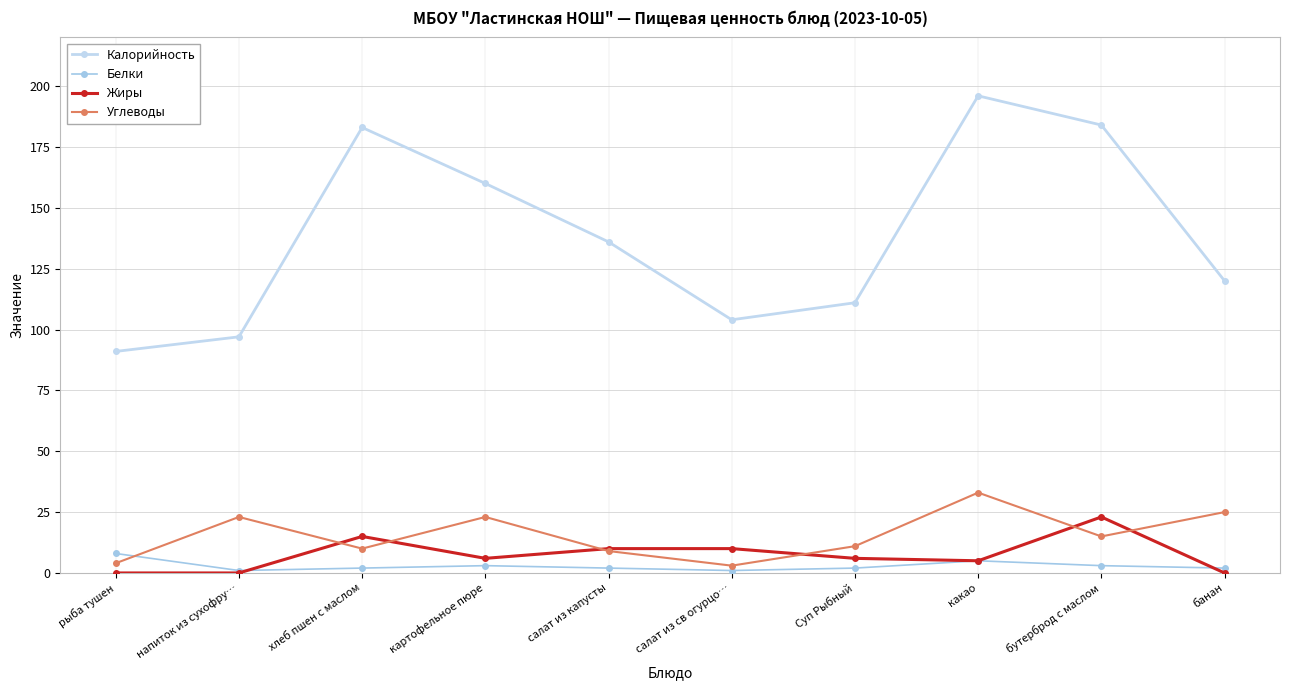

True or false: Калорийность and Белки intersect in this chart.

False